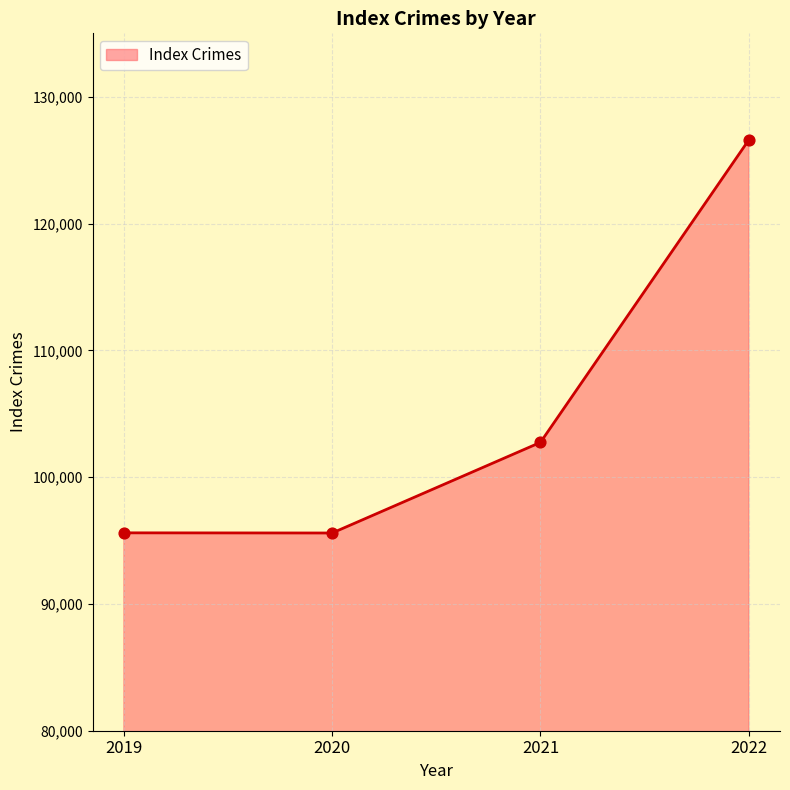

What is the ratio of the value at 2021 to the value at 2020?

1.1